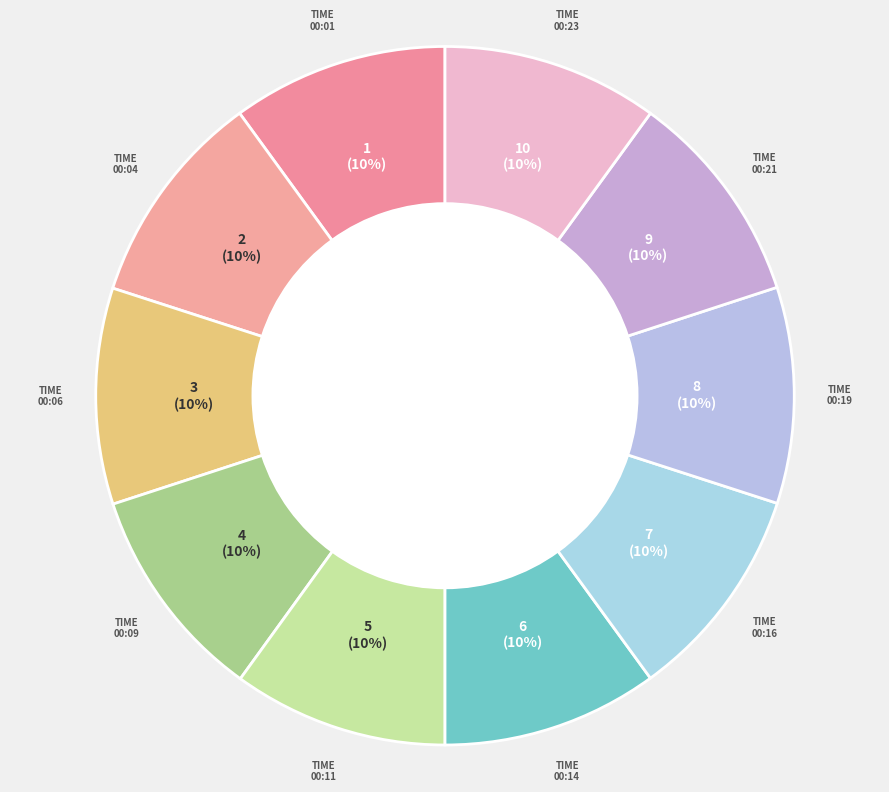

Is there a majority slice in this chart?

No